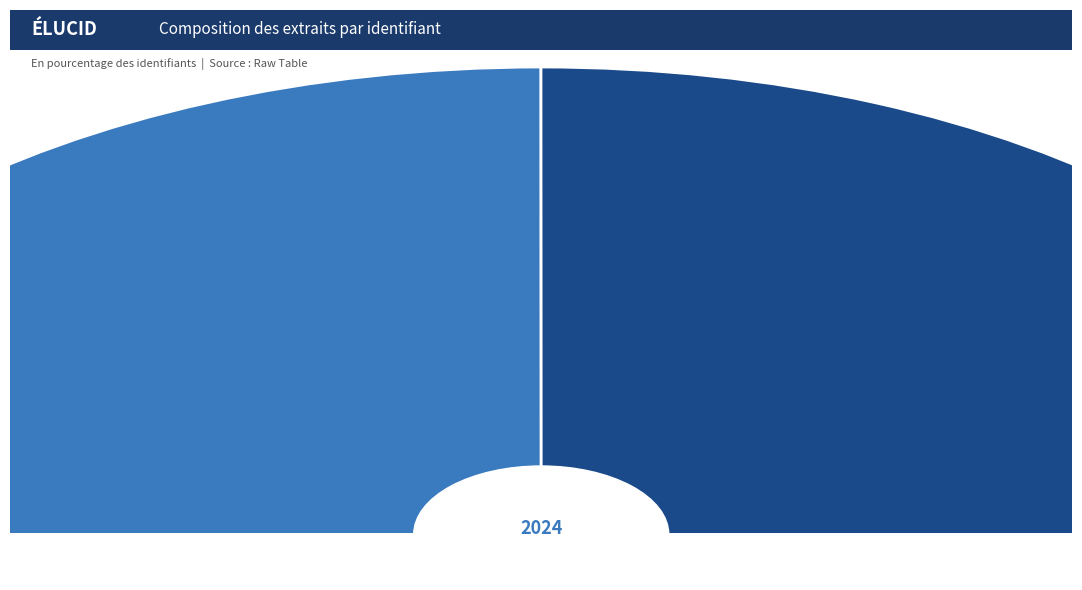

What percentage is the The Seeds of Prudence slice, to the nearest percent?

50%